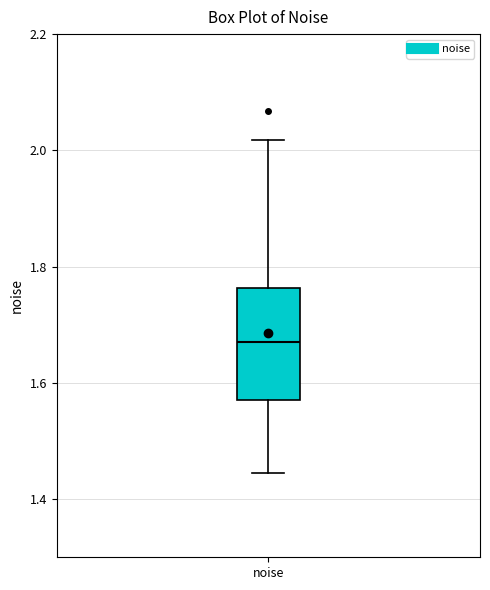

Read this box plot against the y-axis: the position of the median line, the range covered by the box, and the ends of both whiskers. The values are not printed on the chart, so give them approximately, as read against the axis.

median 1.68, box 1.58 to 1.76, whiskers 1.44 to 2.02